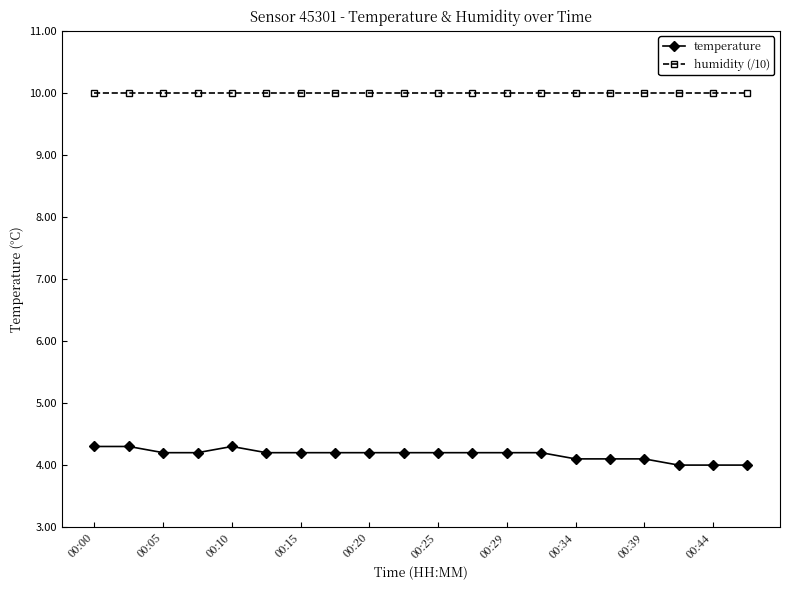

What is the value of the temperature point at the 13th from the left?

4.2